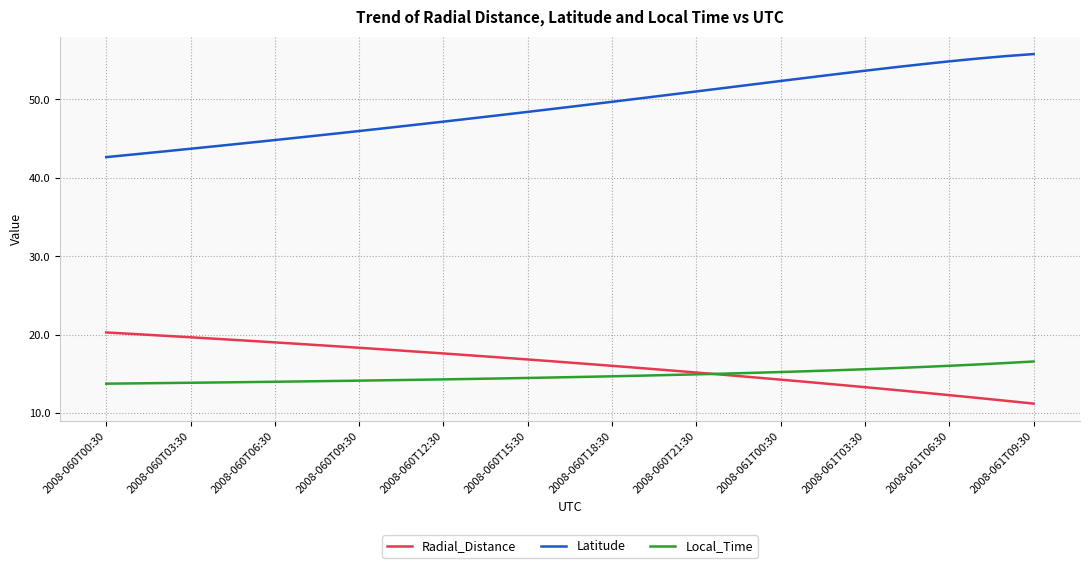

Which series has the widest spread of values?

Latitude